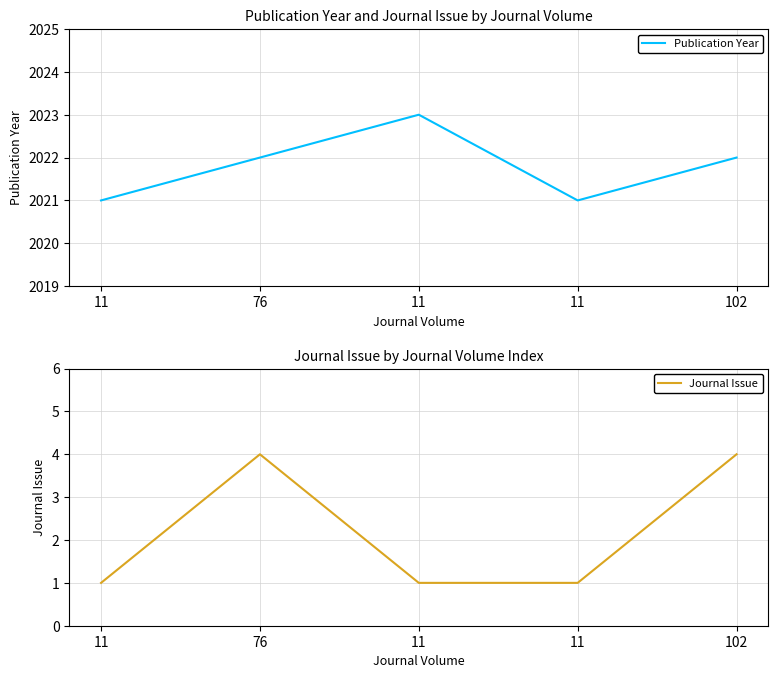

What is the maximum value shown in the chart?

2023